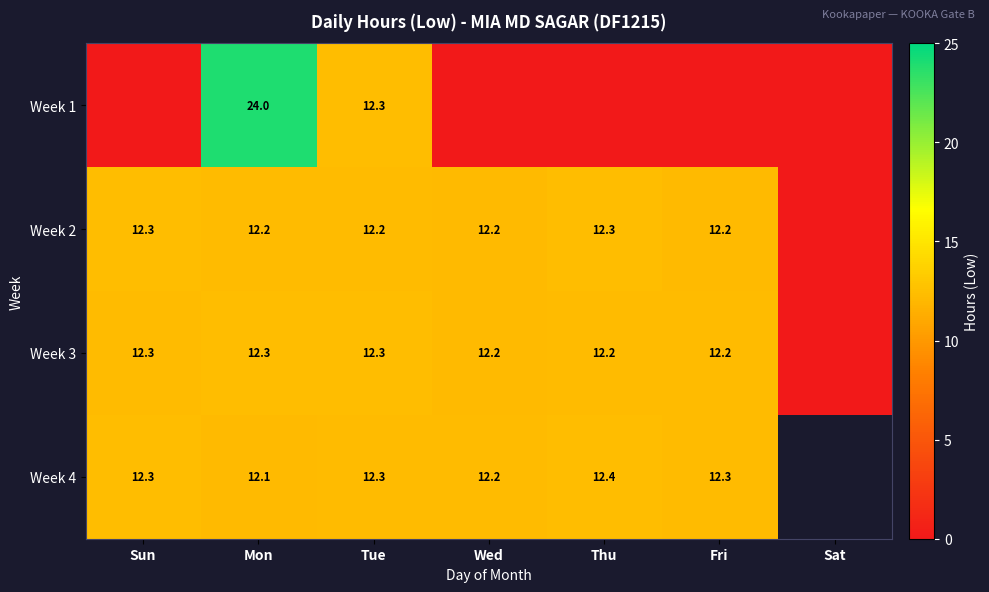

What is the sum of the Week 1 values at Mon and Tue?

36.3